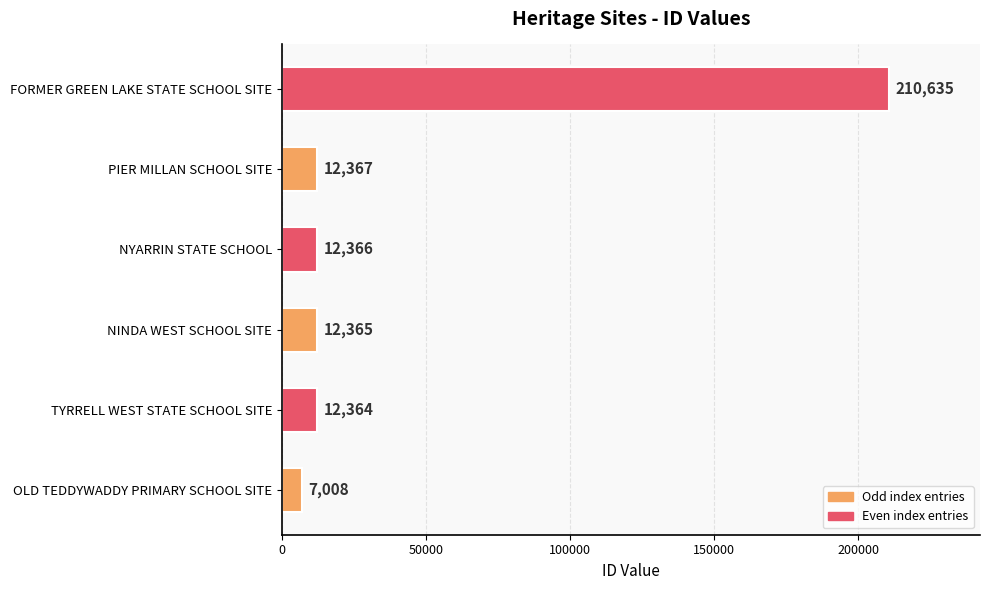

List the labels in order of value, largest first.

FORMER GREEN LAKE STATE SCHOOL SITE, PIER MILLAN SCHOOL SITE, NYARRIN STATE SCHOOL, NINDA WEST SCHOOL SITE, TYRRELL WEST STATE SCHOOL SITE, OLD TEDDYWADDY PRIMARY SCHOOL SITE